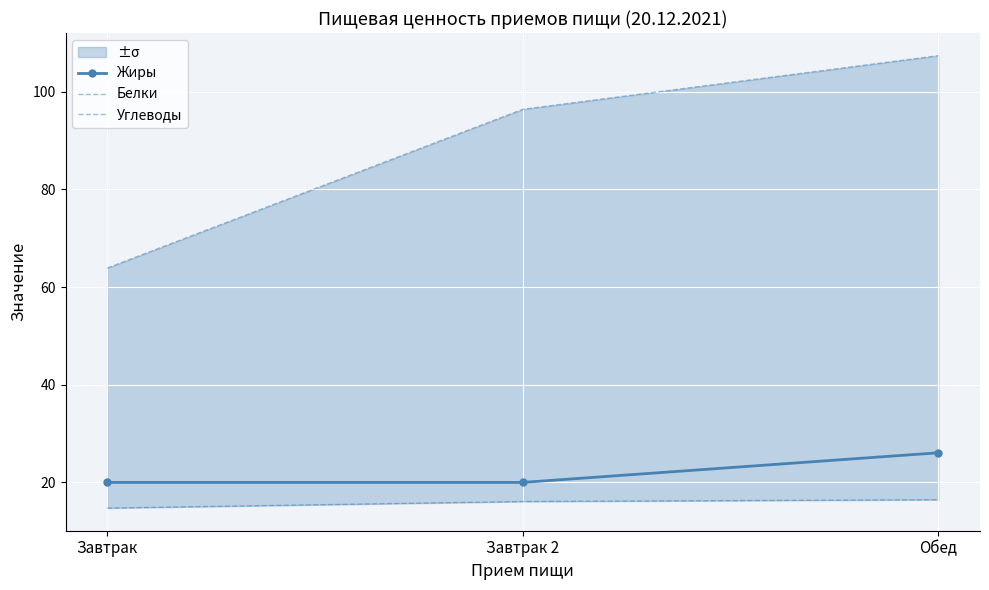

Is it true that Углеводы equals 107.4 at Обед?

True